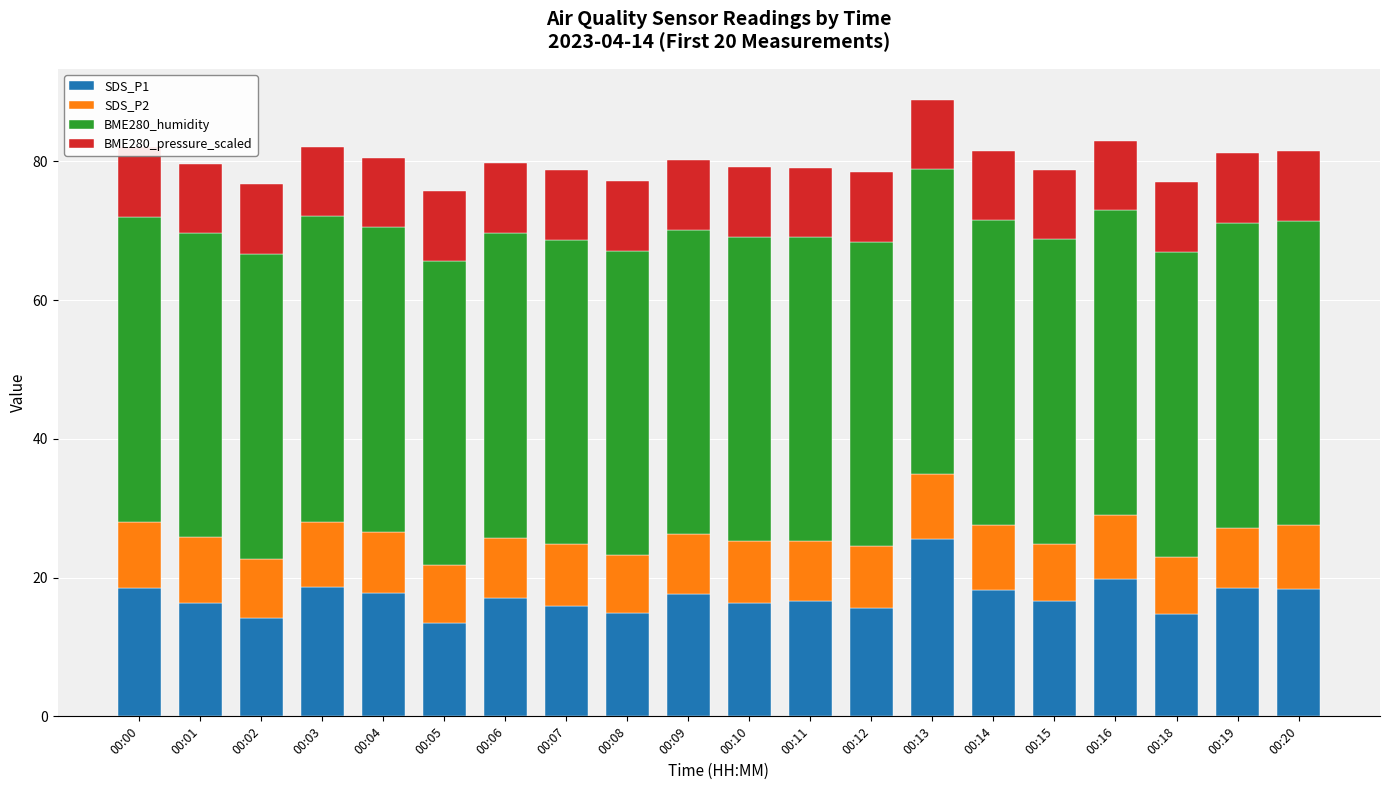

Is it true that SDS_P1 equals 15.9 at 00:07?

True